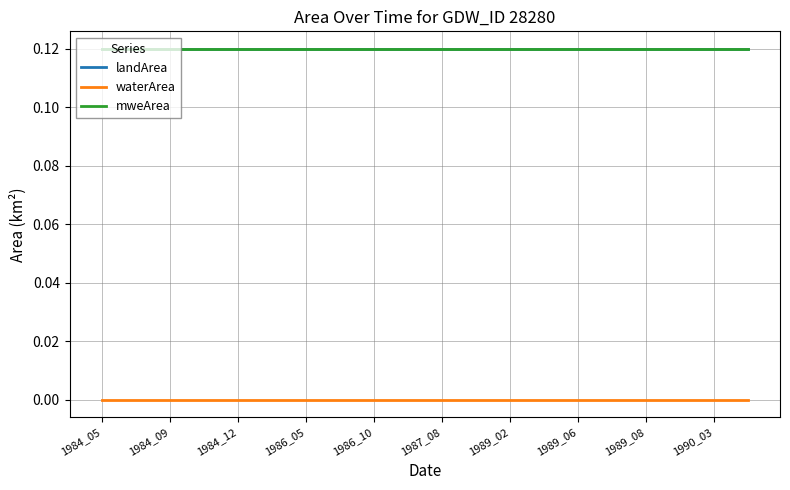

At how many categories does at least one series exceed 0?

20